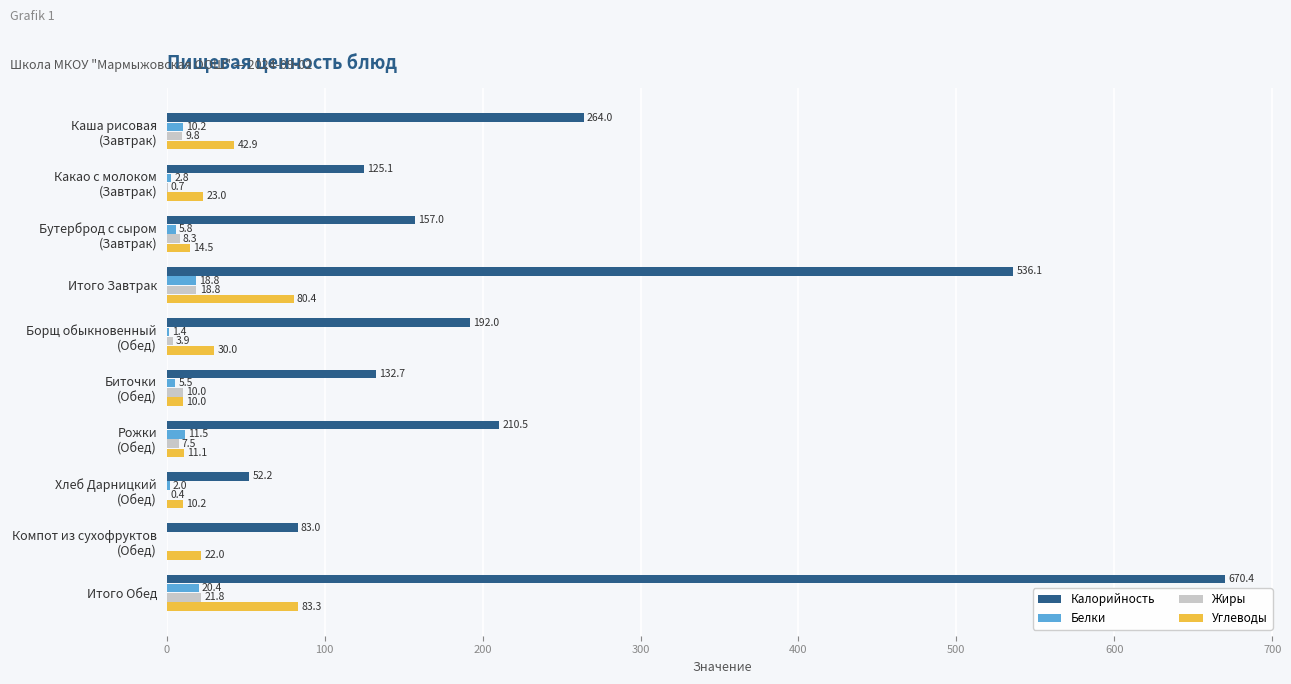

What is the greatest value displayed?

670.4